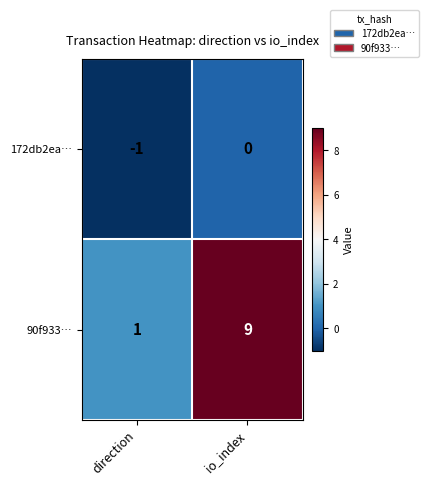

True or false: 90f933… has a value of 9 at io_index.

True